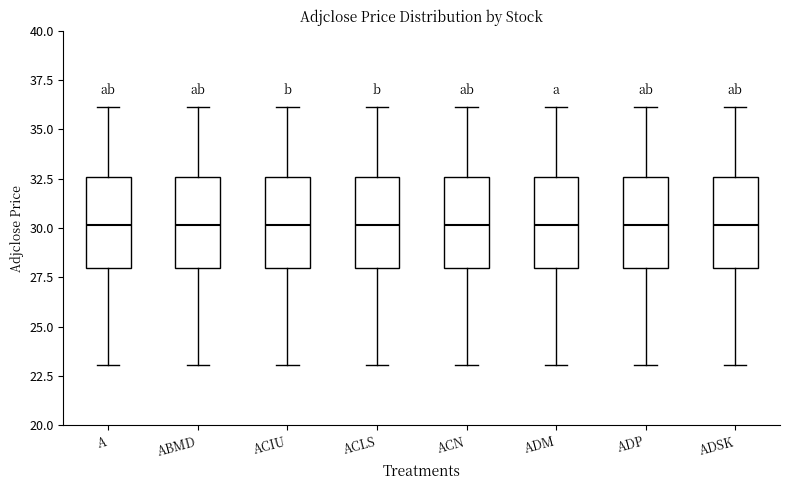

Reading left to right, transcribe this box plot: for each box, give where its median line is, the range the box spans, and where its two whiskers end, as read against the y-axis. The values are not printed on the chart, so give them approximately, as read against the axis.

A: median 30.0, box 28.0 to 32.5, whiskers 23.0 to 36.0
ABMD: median 30.0, box 28.0 to 32.5, whiskers 23.0 to 36.0
ACIU: median 30.0, box 28.0 to 32.5, whiskers 23.0 to 36.0
ACLS: median 30.0, box 28.0 to 32.5, whiskers 23.0 to 36.0
ACN: median 30.0, box 28.0 to 32.5, whiskers 23.0 to 36.0
ADM: median 30.0, box 28.0 to 32.5, whiskers 23.0 to 36.0
ADP: median 30.0, box 28.0 to 32.5, whiskers 23.0 to 36.0
ADSK: median 30.0, box 28.0 to 32.5, whiskers 23.0 to 36.0